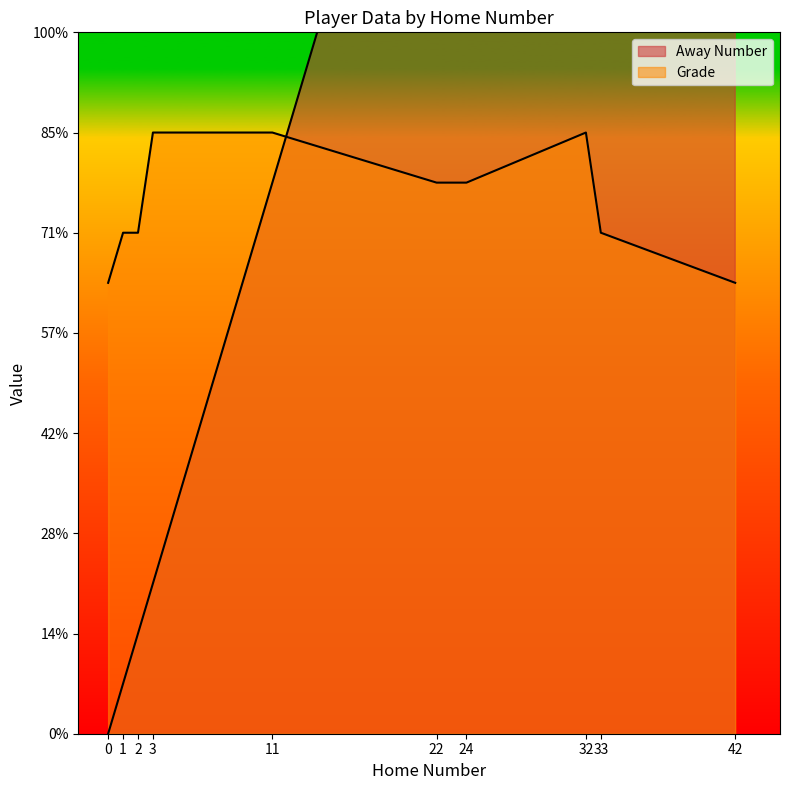

Reading left to right, transcribe all the data shown in this chart.

Away Number: 0	1	2	3	11	22	24	32	33	42
Grade: 9	10	10	12	12	11	11	12	10	9